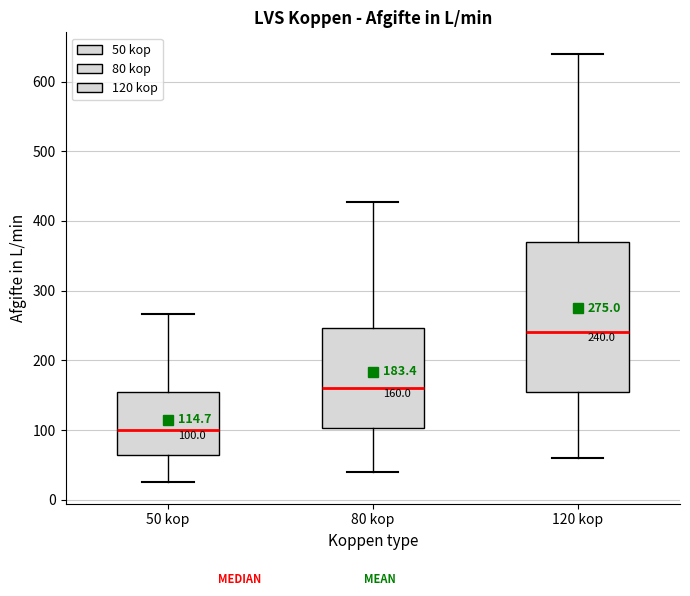

Comparing the boxes themselves (not the whiskers), which one is the tallest?

120 kop